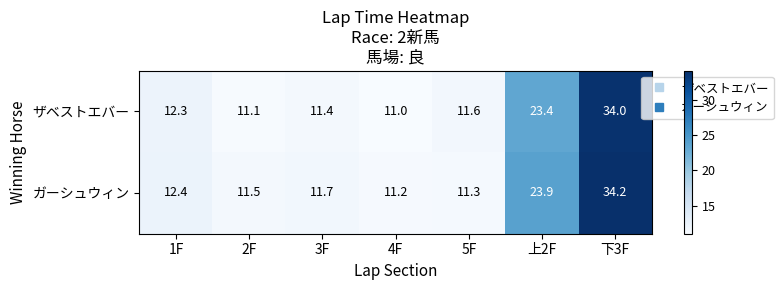

Is it true that ガーシュウィン equals 14.6 at 上2F?

False